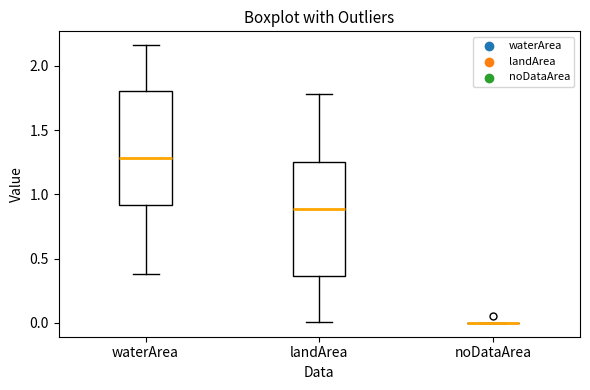

Reading left to right, transcribe this box plot: for each box, give where its median line is, the range the box spans, and where its two whiskers end, as read against the y-axis. The values are not printed on the chart, so give them approximately, as read against the axis.

waterArea: median 1.30, box 0.90 to 1.80, whiskers 0.40 to 2.15
landArea: median 0.90, box 0.35 to 1.25, whiskers 0.00 to 1.80
noDataArea: box collapsed to a line at 0.00, whiskers 0.00 to 0.00